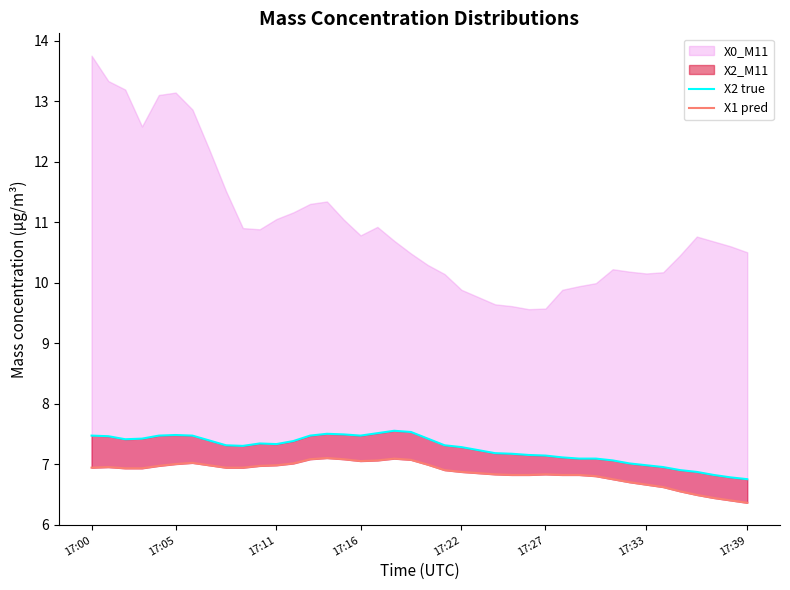

Count the number of categories in the chart.

40